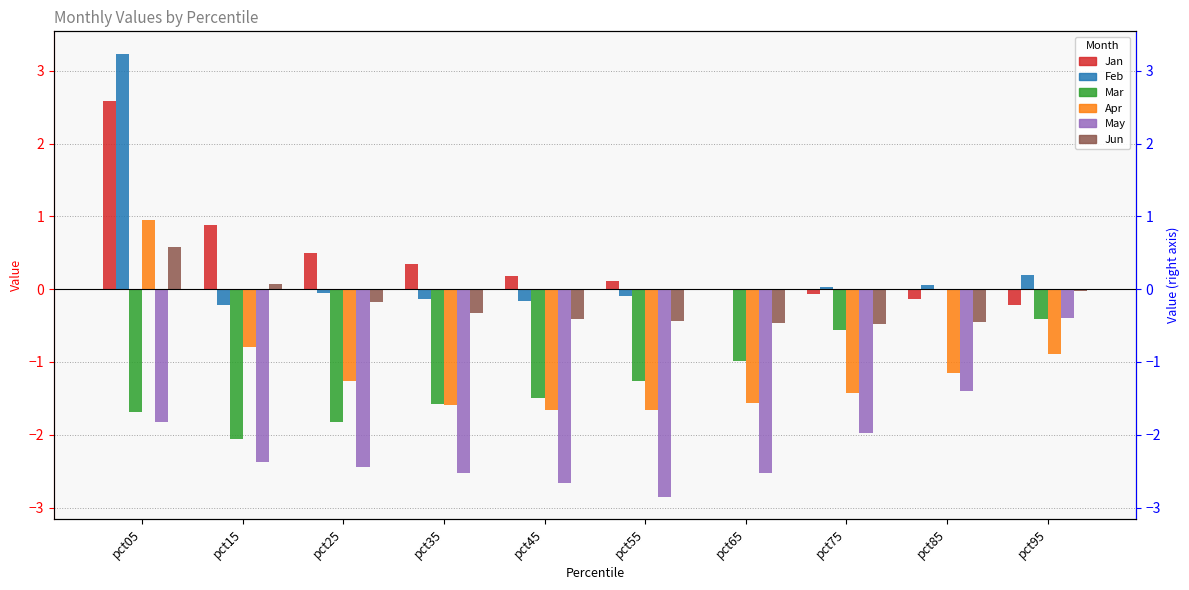

Rank the series at pct35 from highest to lowest value.

Jan, Feb, Jun, Mar, Apr, May